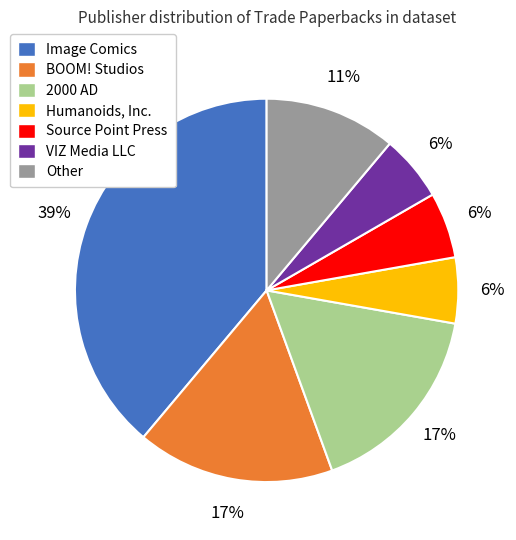

Is it true that BOOM! Studios is 17% of the pie?

True